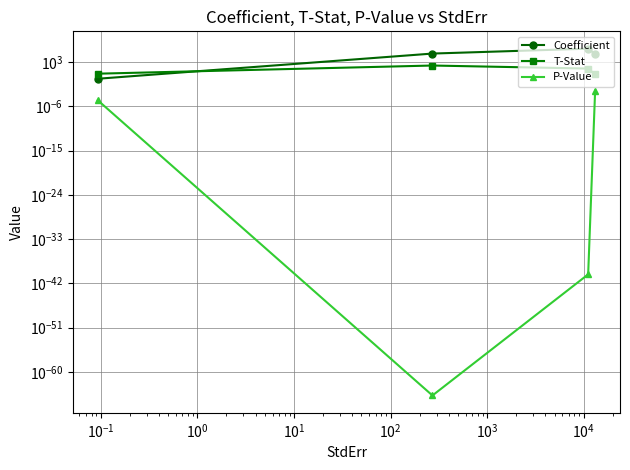

Is this an area chart (filled region under the line)?

No